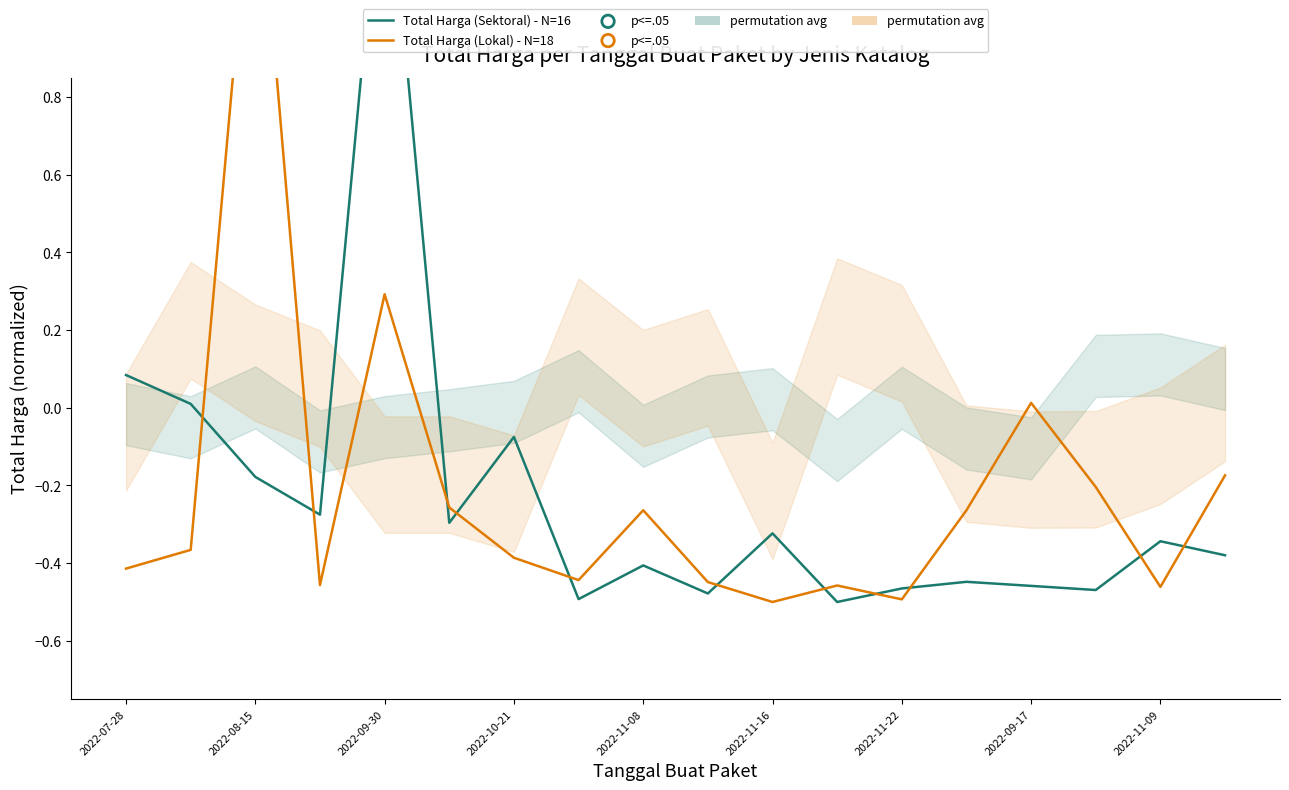

What is the total value across all series at 2022-07-28?

-0.3